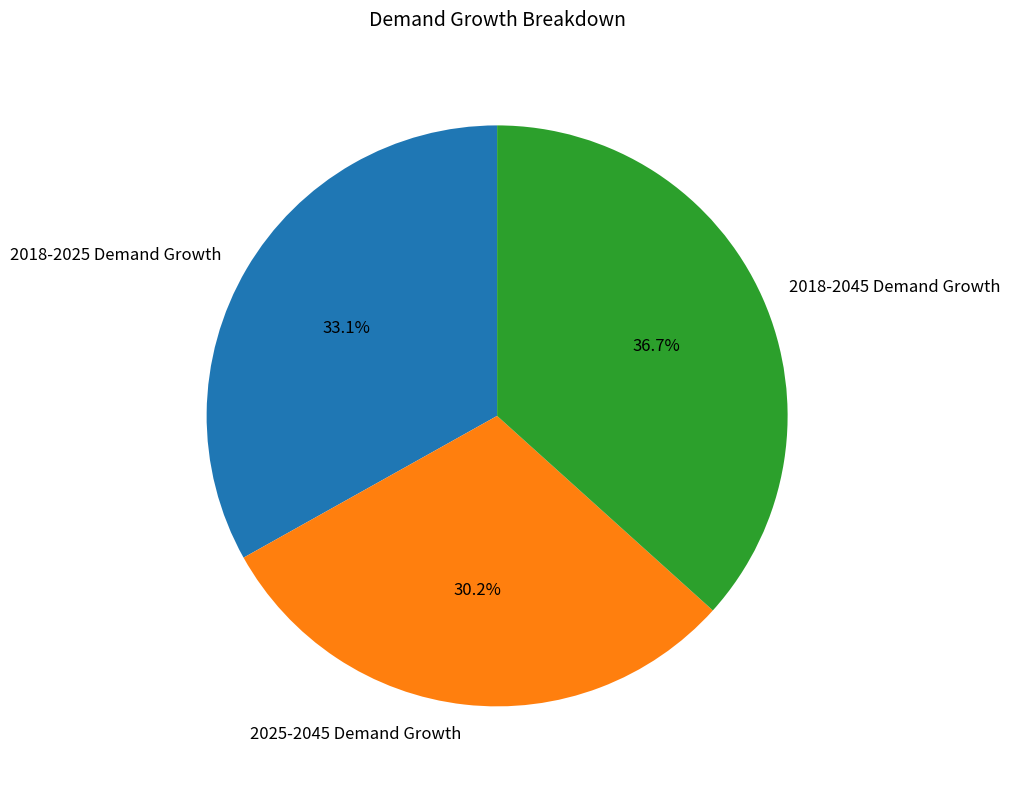

How many slices are in this pie chart?

3